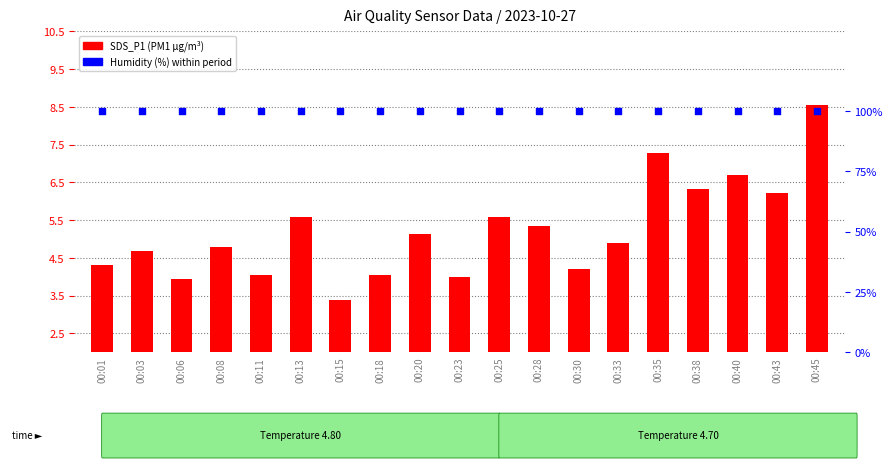

Which series has the widest spread of Y values?

SDS_P1 (PM1)